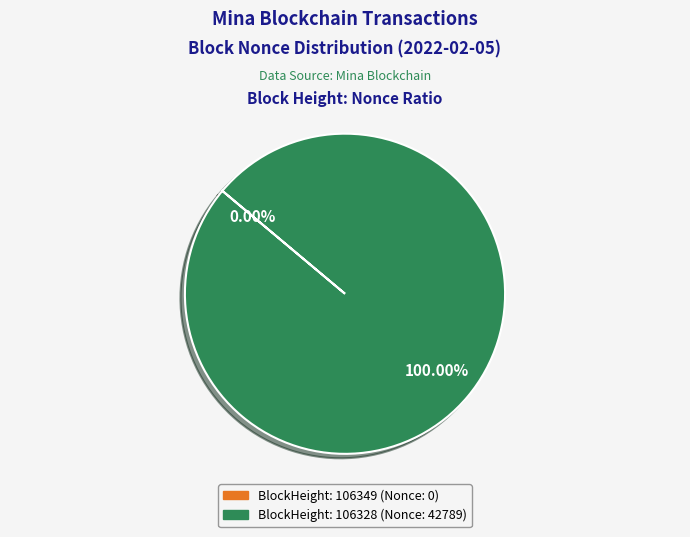

Does any single category account for the majority?

Yes